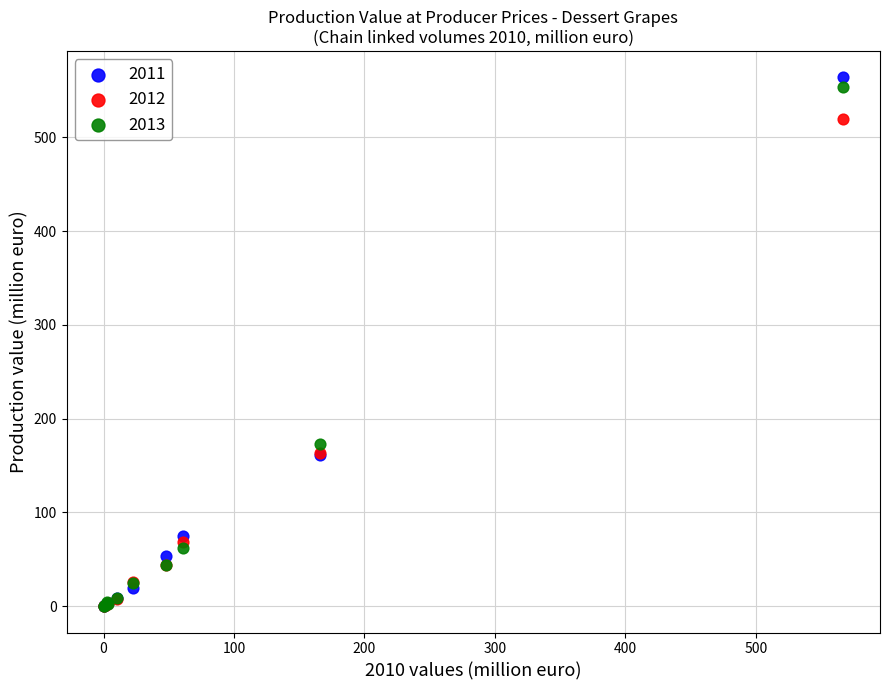

Which series contains the highest Y value?

2011